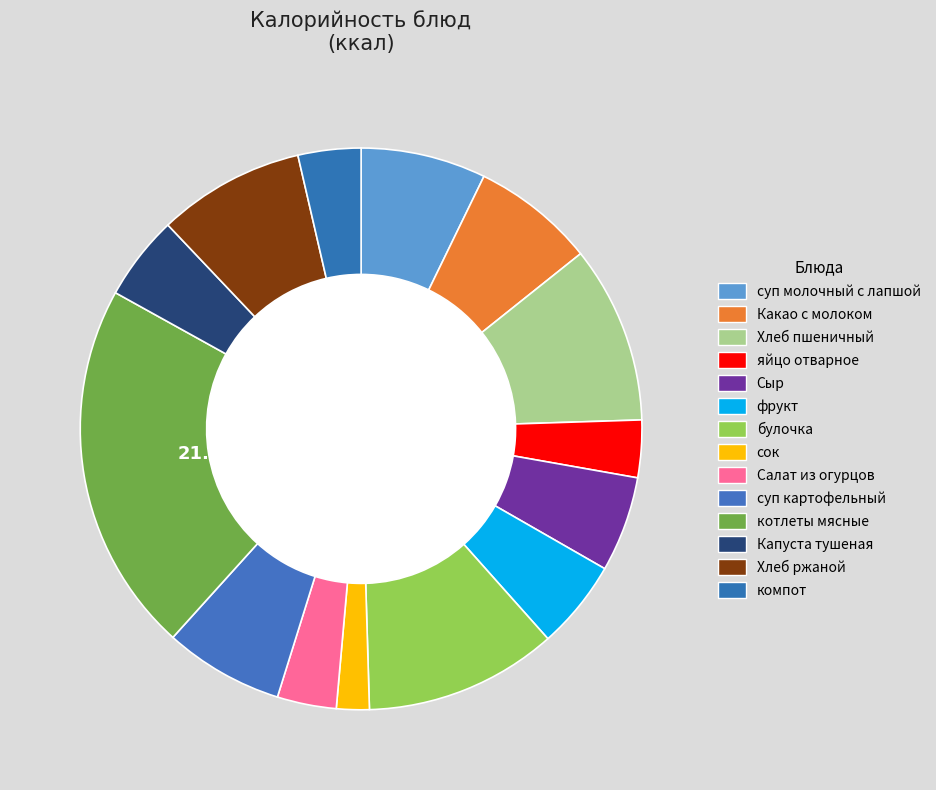

What is the largest slice in the pie chart?

котлеты мясные